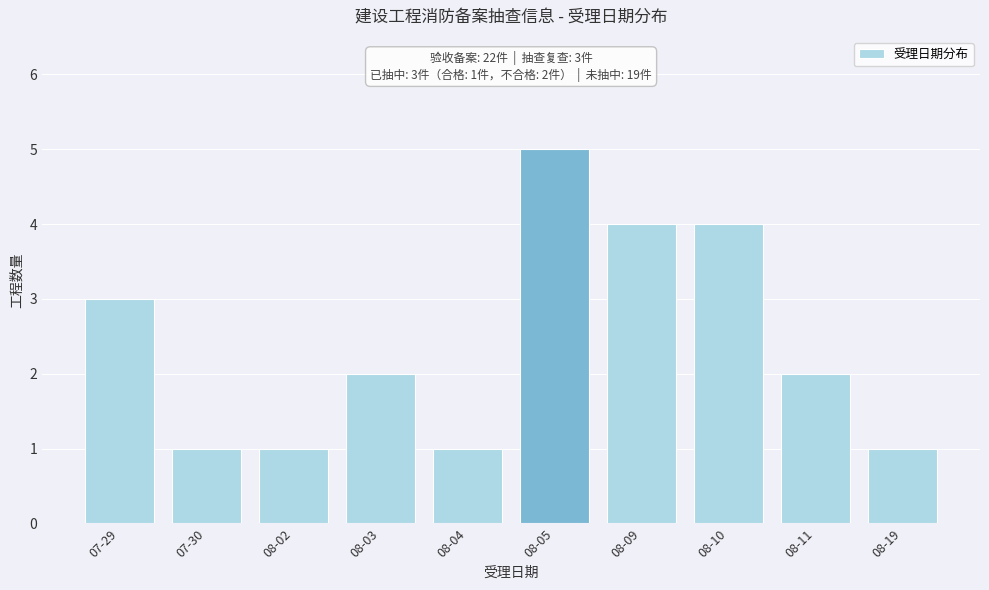

Reading right to left, transcribe all the data shown in this chart.

1	2	4	4	5	1	2	1	1	3